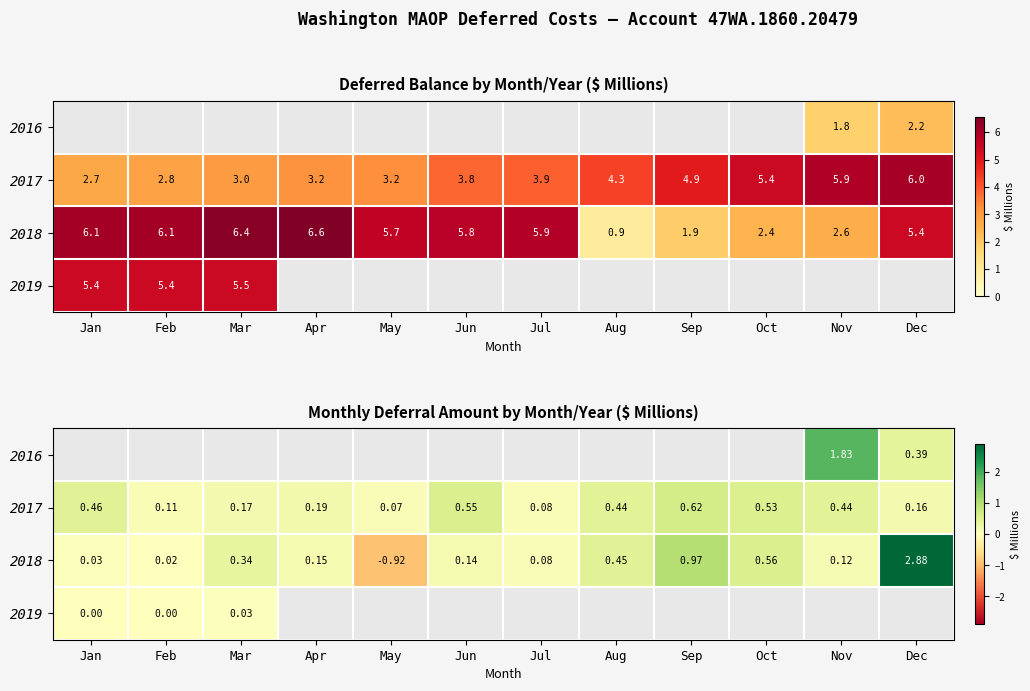

The value of 2017 at Mar is 0.2. True or false?

False